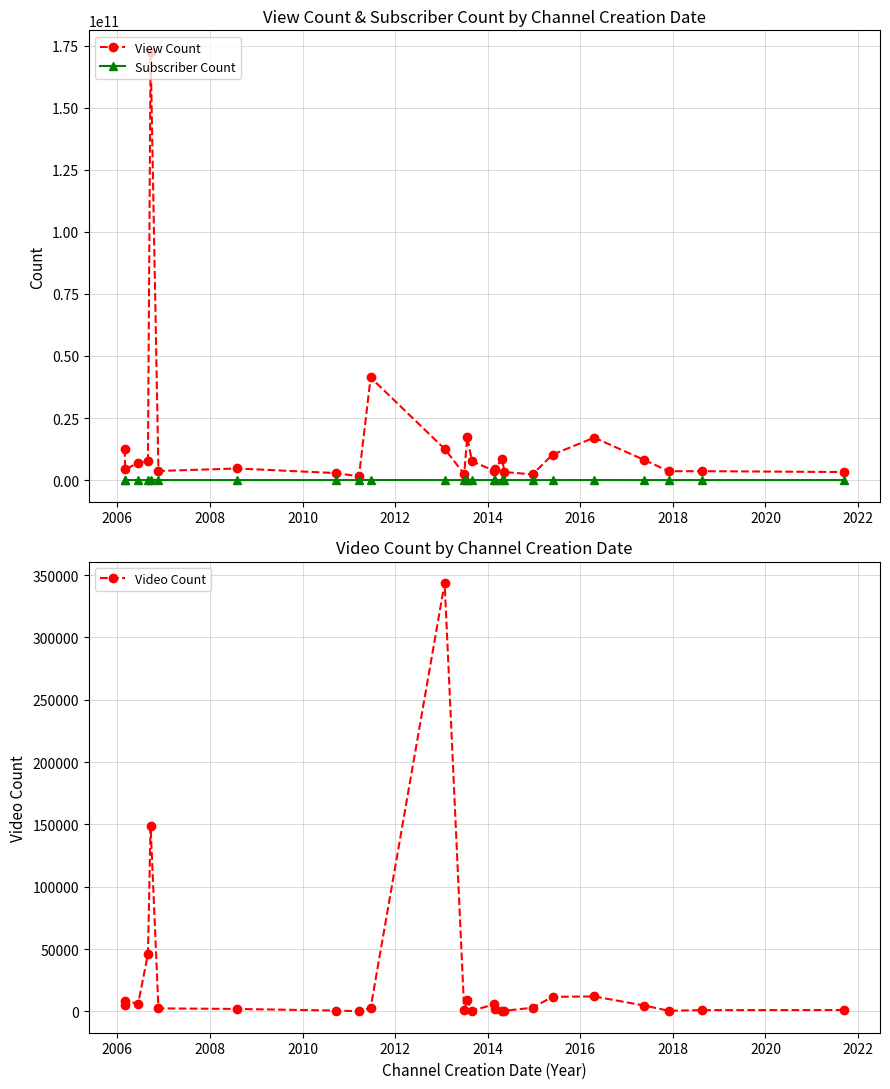

Rank the series by their maximum value, from lowest to highest.

Video Count, Subscriber Count, View Count